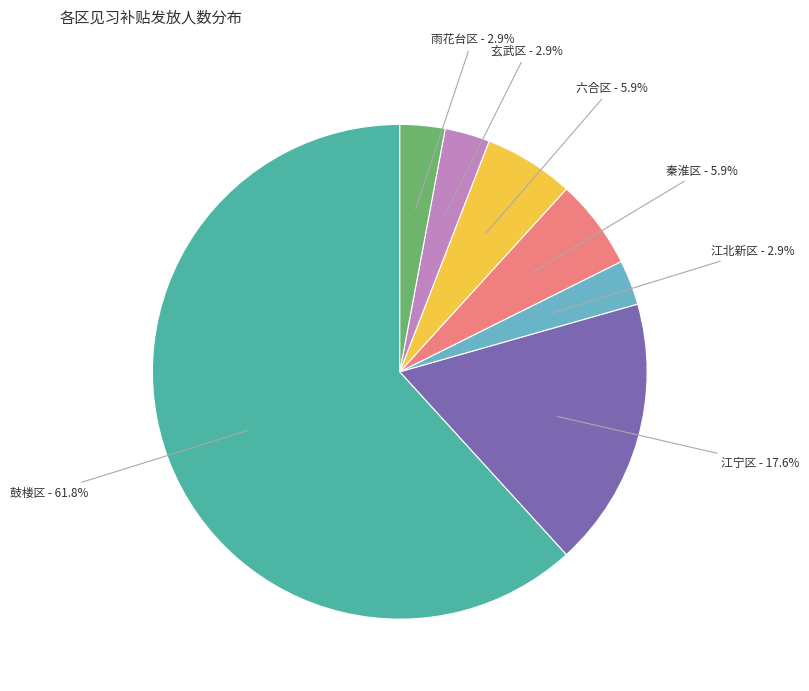

Does any single category account for the majority?

Yes